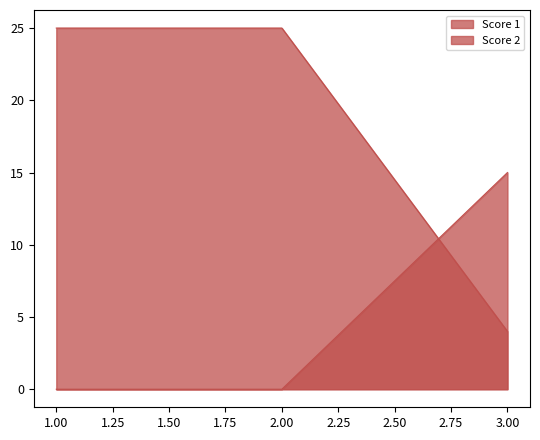

Count the number of categories in the chart.

3